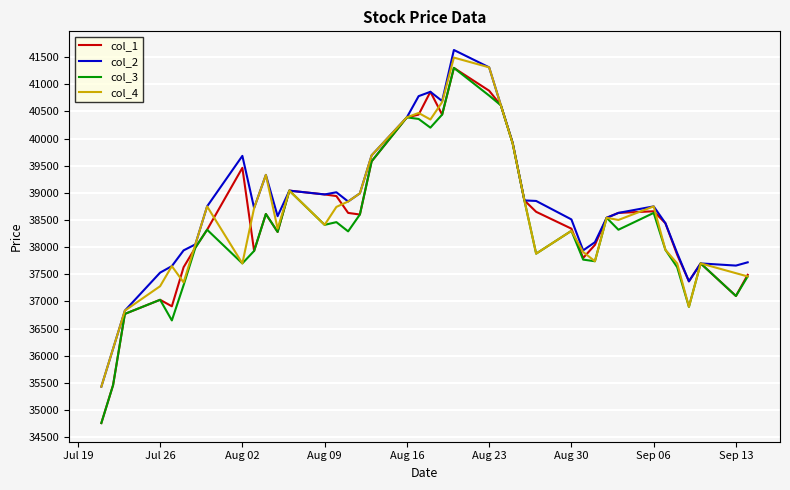

What is the maximum value for col_1?

41300